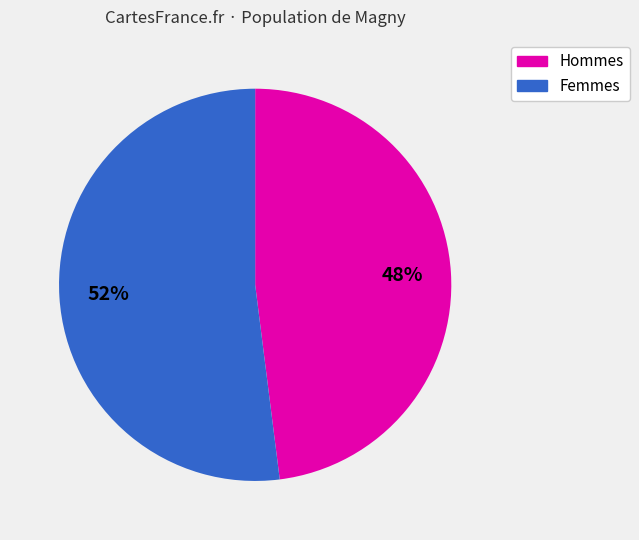

To the nearest percent, what is the average slice percentage?

50%